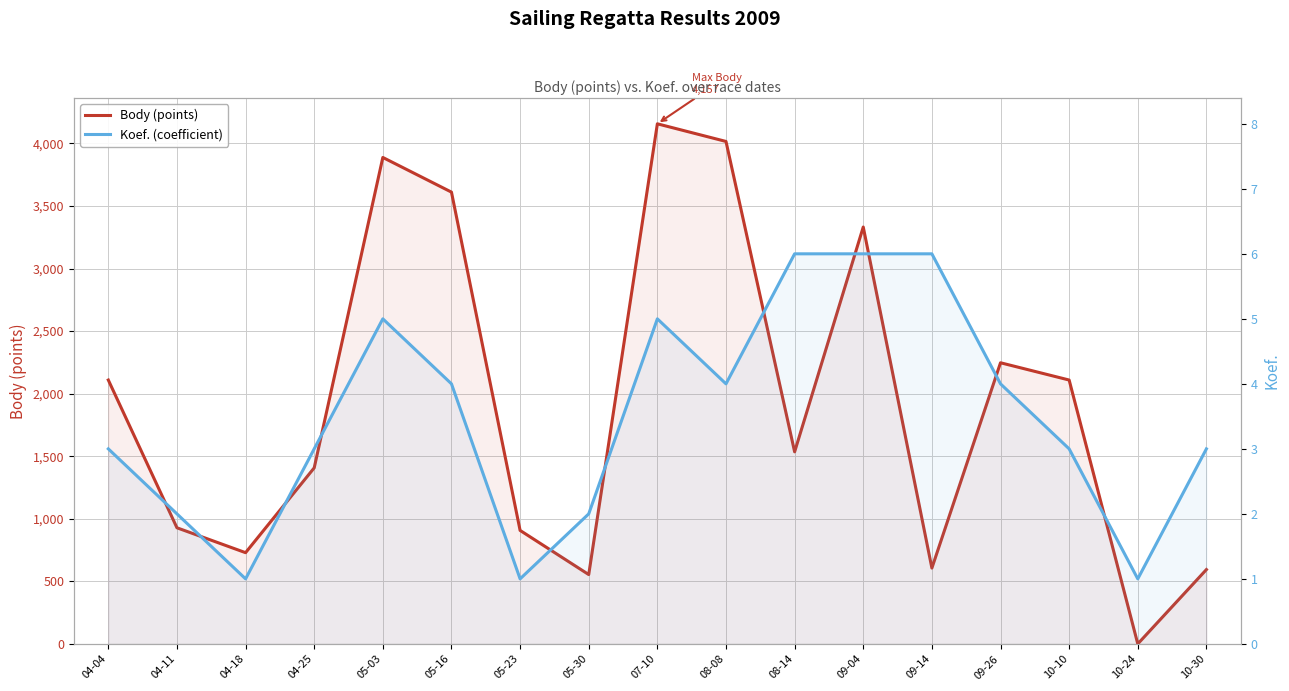

The Koef. (coefficient) series shows 3 at 10-10. True or false?

True